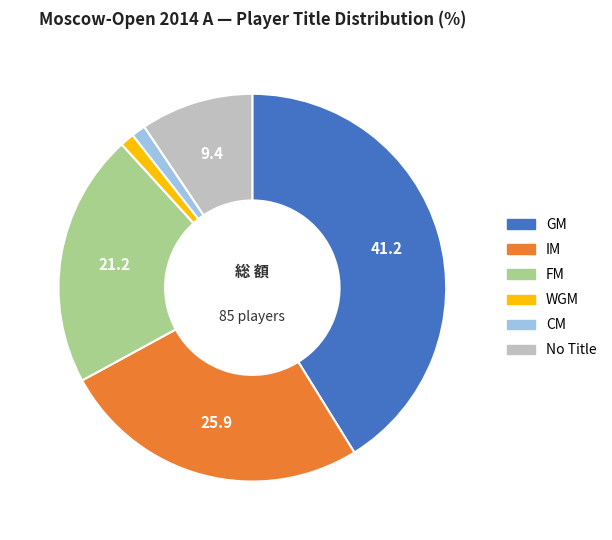

Is there a majority slice in this chart?

No